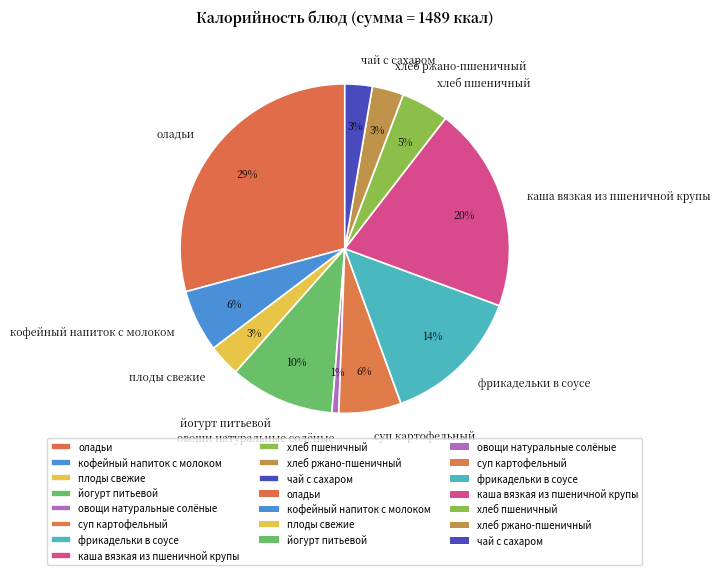

To the nearest percent, what portion does суп картофельный represent?

6%